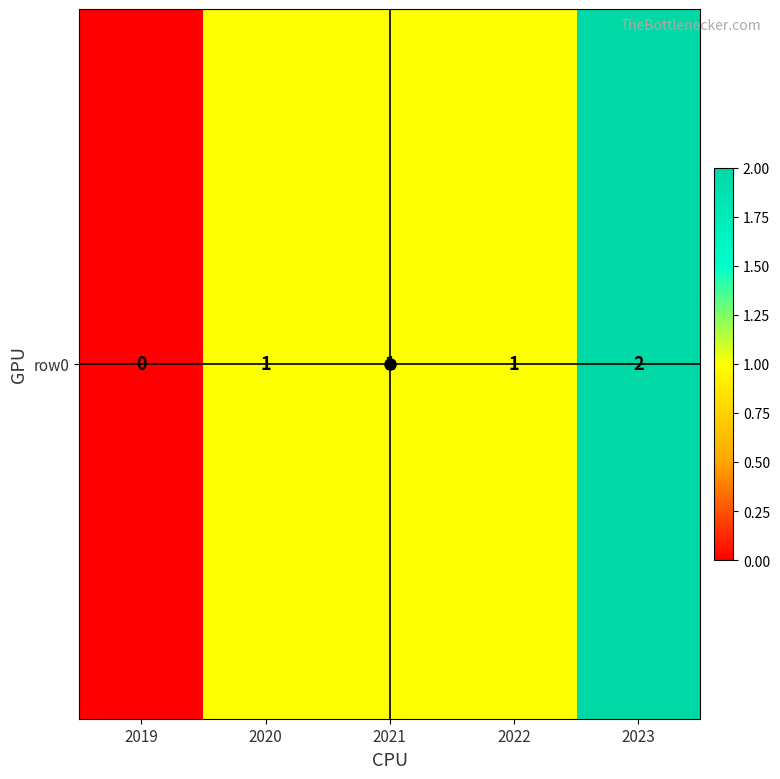

Reading left to right, transcribe all the data shown in this chart.

0	1	1	1	2